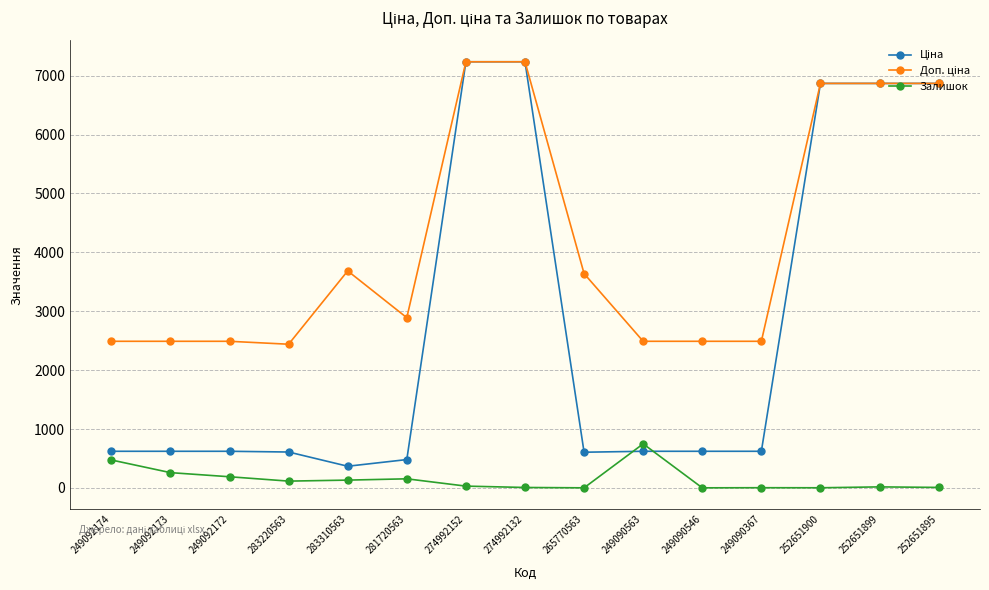

Is it true that Залишок equals 2.0 at 265770563?

True